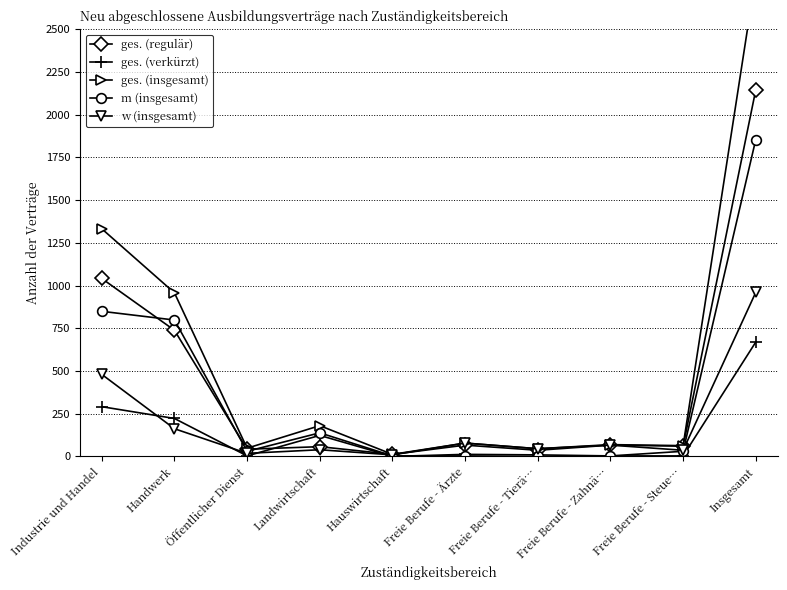

What is the total value across all series at Freie Berufe - Ärzte?

237